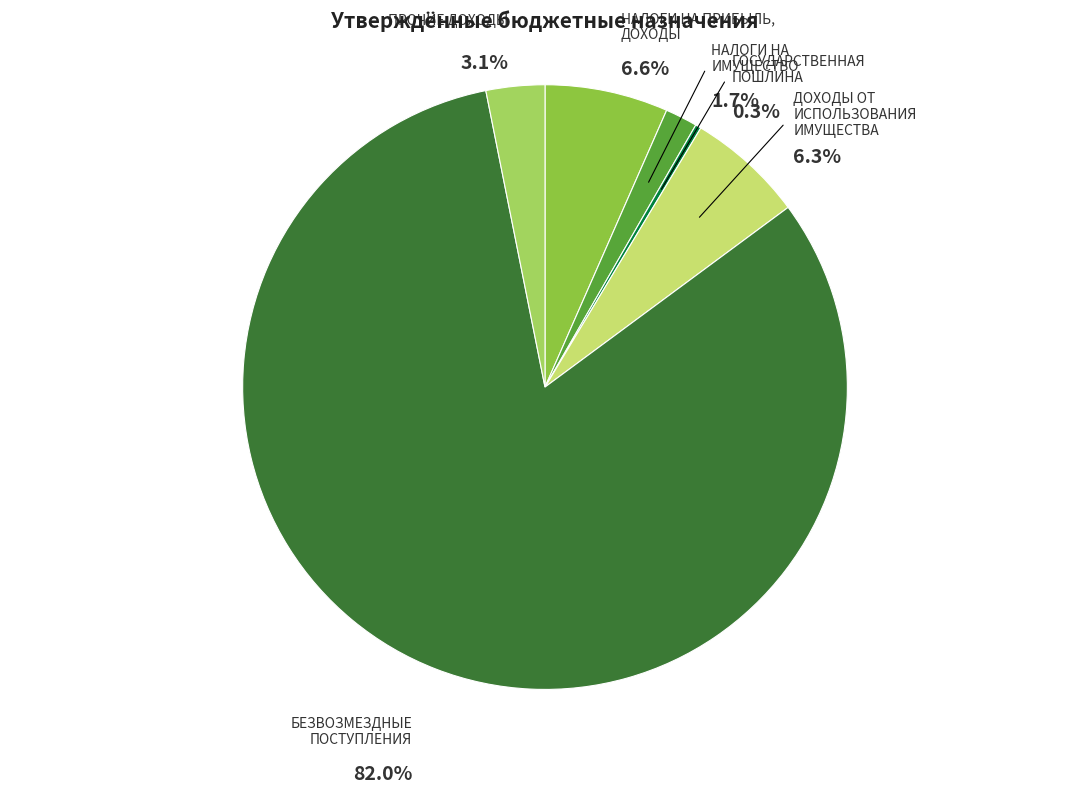

Rank the categories by value from lowest to highest.

ГОСУДАРСТВЕННАЯ ПОШЛИНА, НАЛОГИ НА ИМУЩЕСТВО, ПРОЧИЕ ДОХОДЫ, ДОХОДЫ ОТ ИСПОЛЬЗОВАНИЯ ИМУЩЕСТВА, НАЛОГИ НА ПРИБЫЛЬ, ДОХОДЫ, БЕЗВОЗМЕЗДНЫЕ ПОСТУПЛЕНИЯ